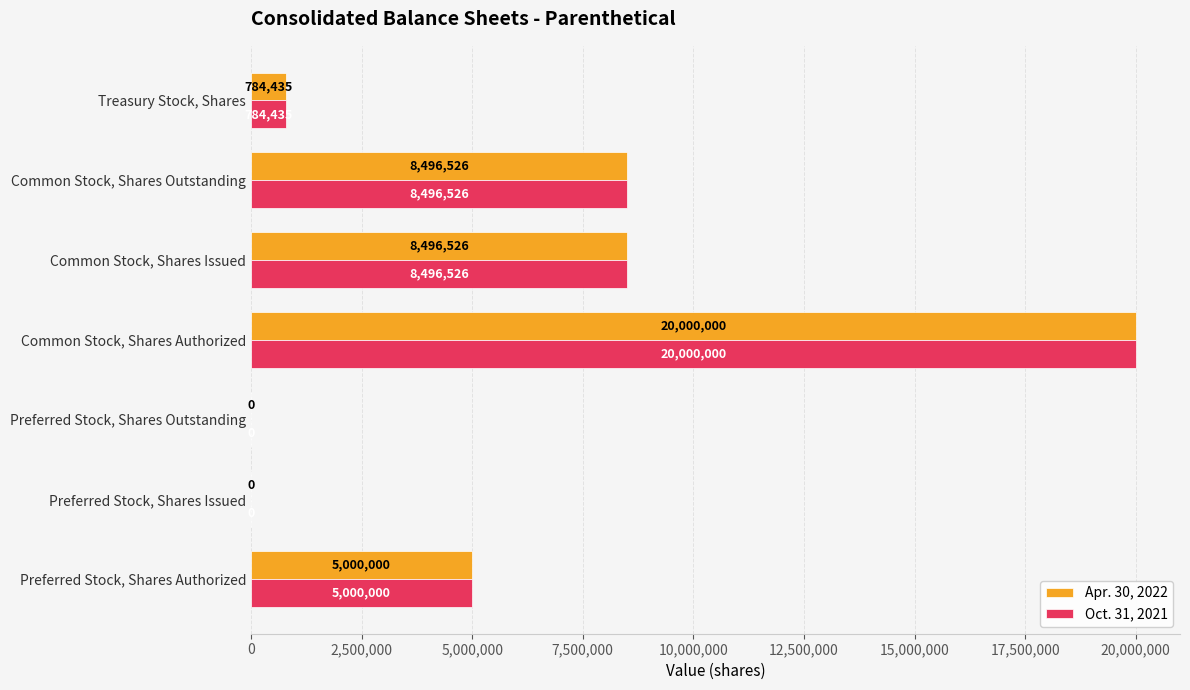

Which category has the highest value across all series?

Common Stock, Shares Authorized